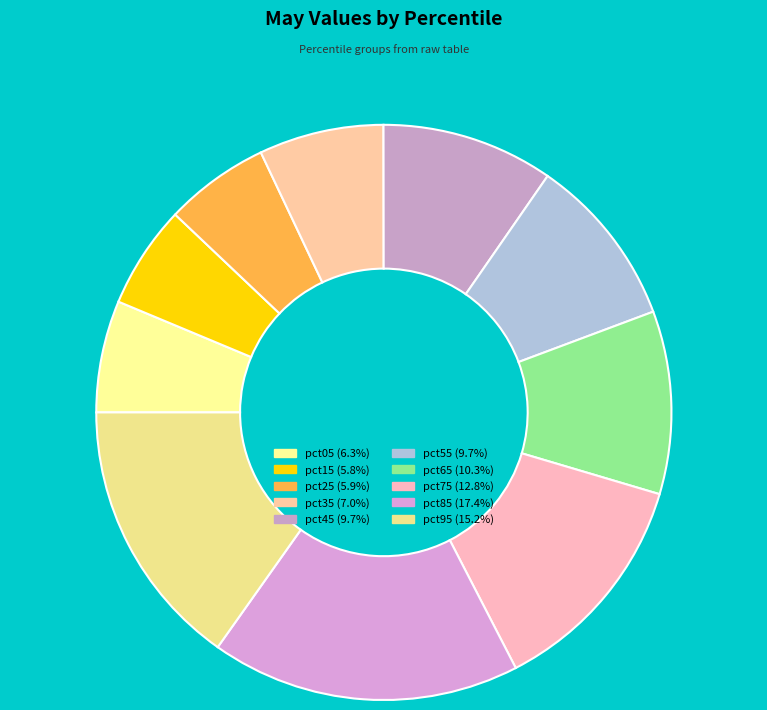

To the nearest percent, what is the difference between the largest and smallest slice percentages?

12%